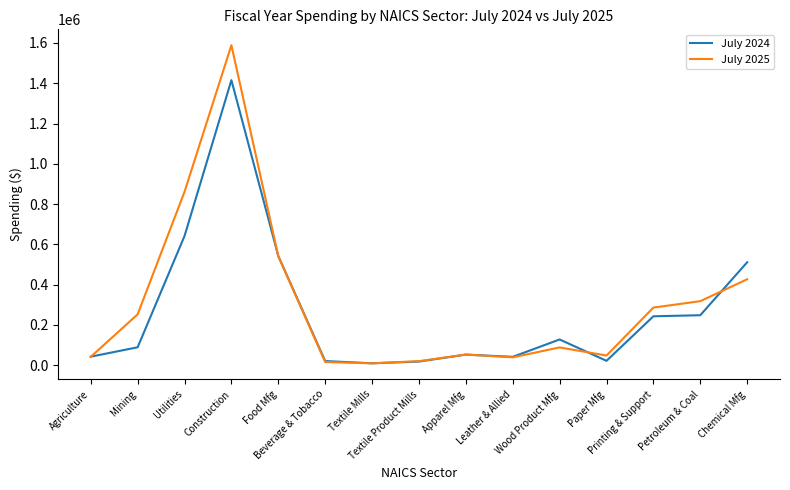

At which label does July 2024 reach its peak?

Construction